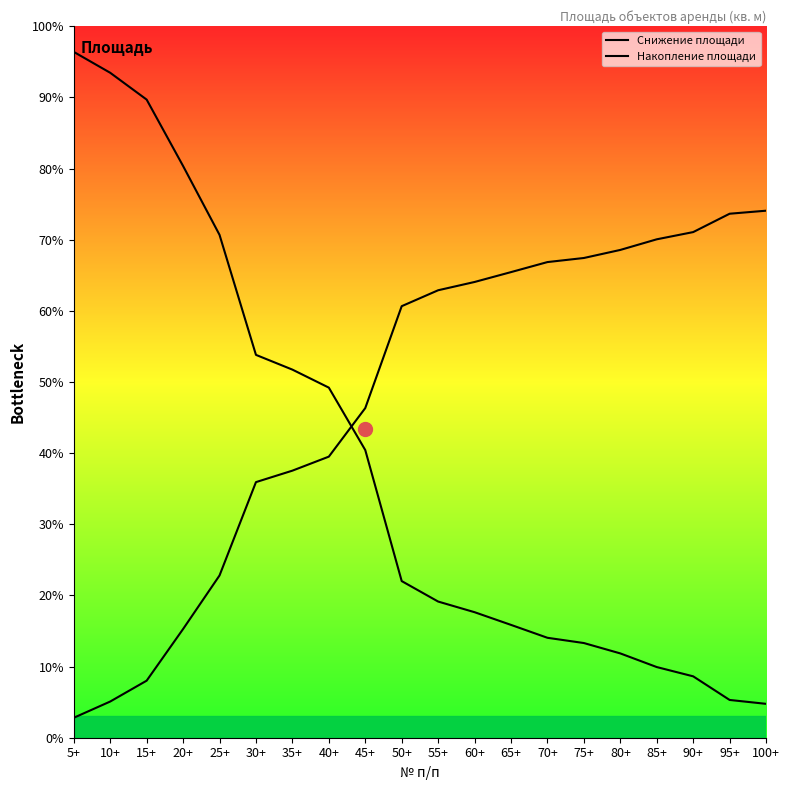

How many times do Снижение площади and Накопление площади cross each other?

1